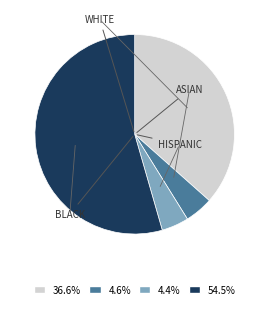

Does any single category account for the majority?

Yes